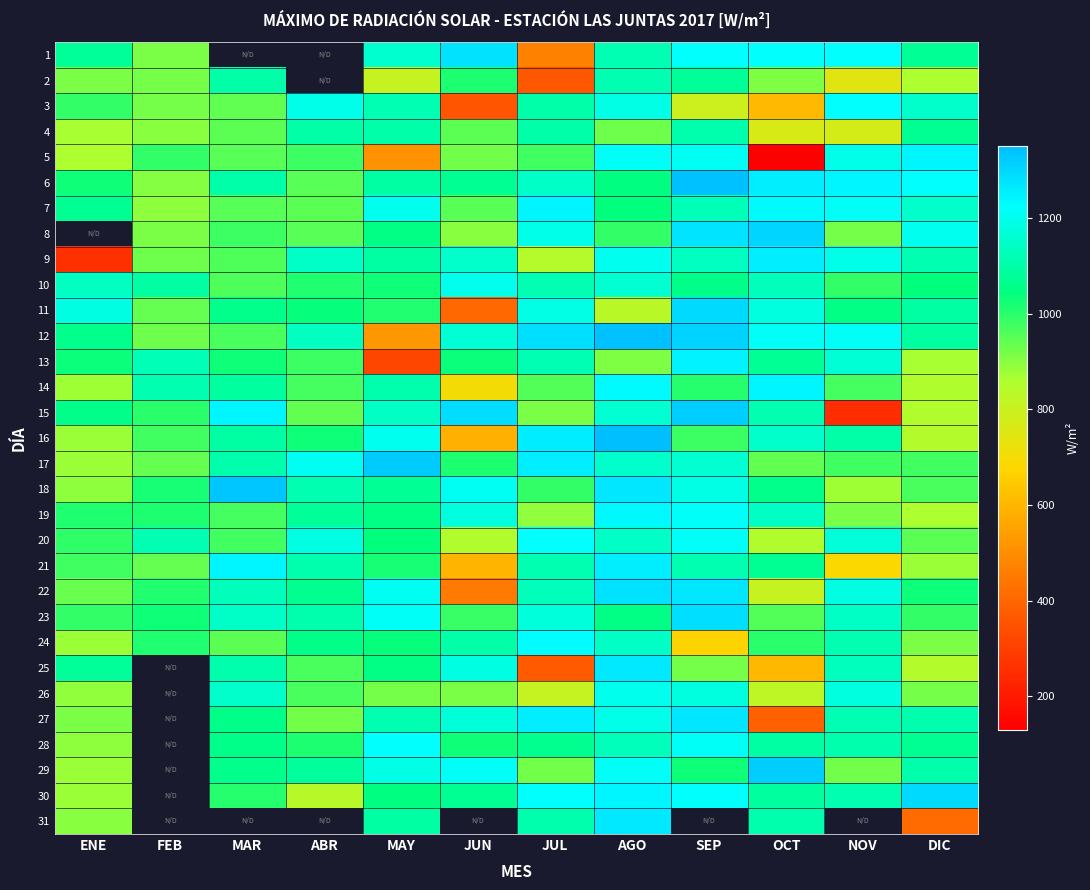

How many distinct data groups are displayed?

31